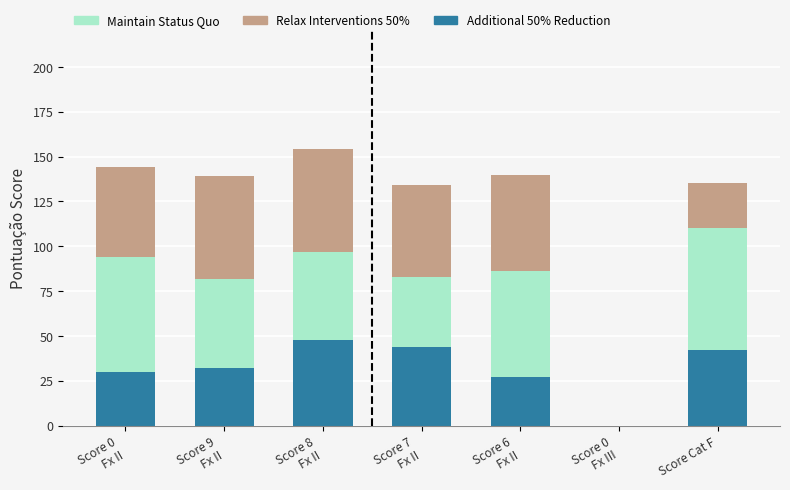

Where is Additional 50% Reduction nearest to the value 24?

Score 6
Fx II